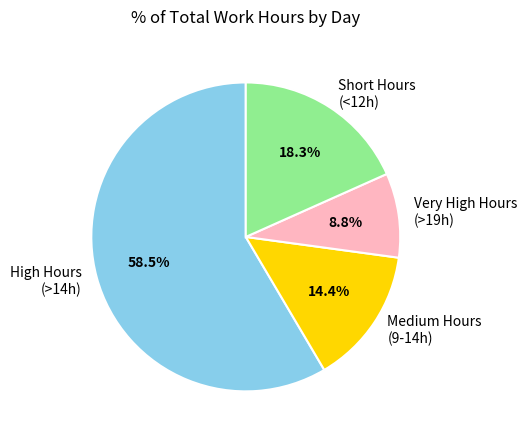

Is the sum of Short Hours (<12h) and High Hours (>14h) greater than half?

Yes